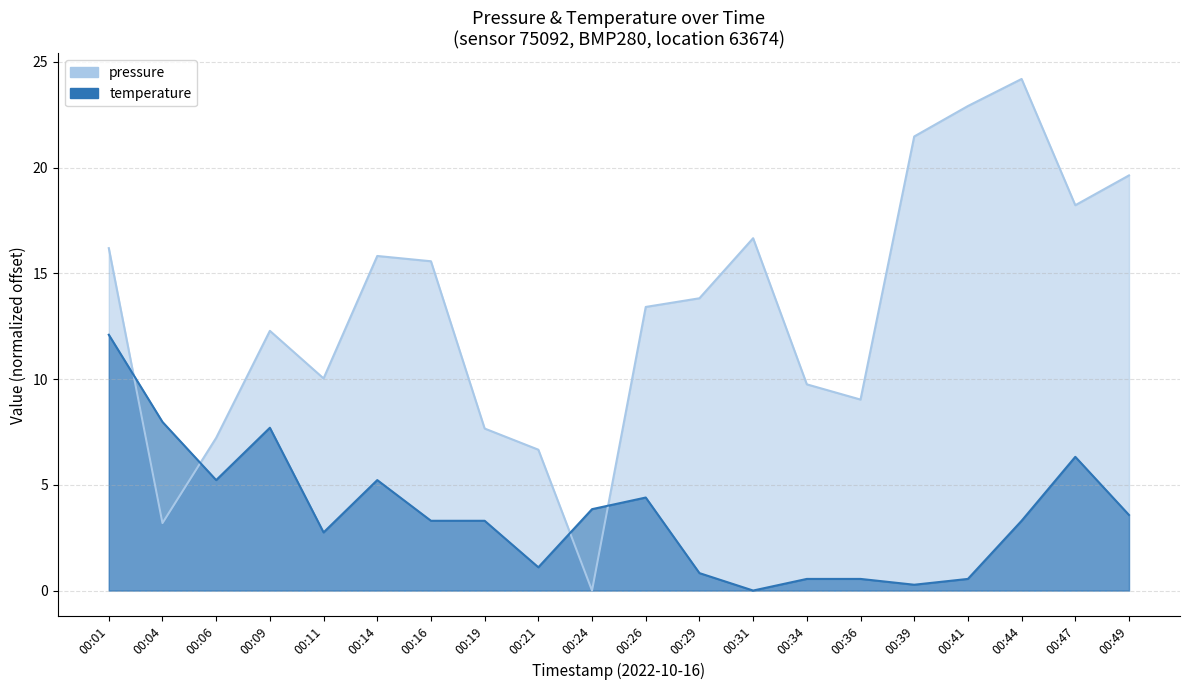

How many lines are shown in the chart?

2